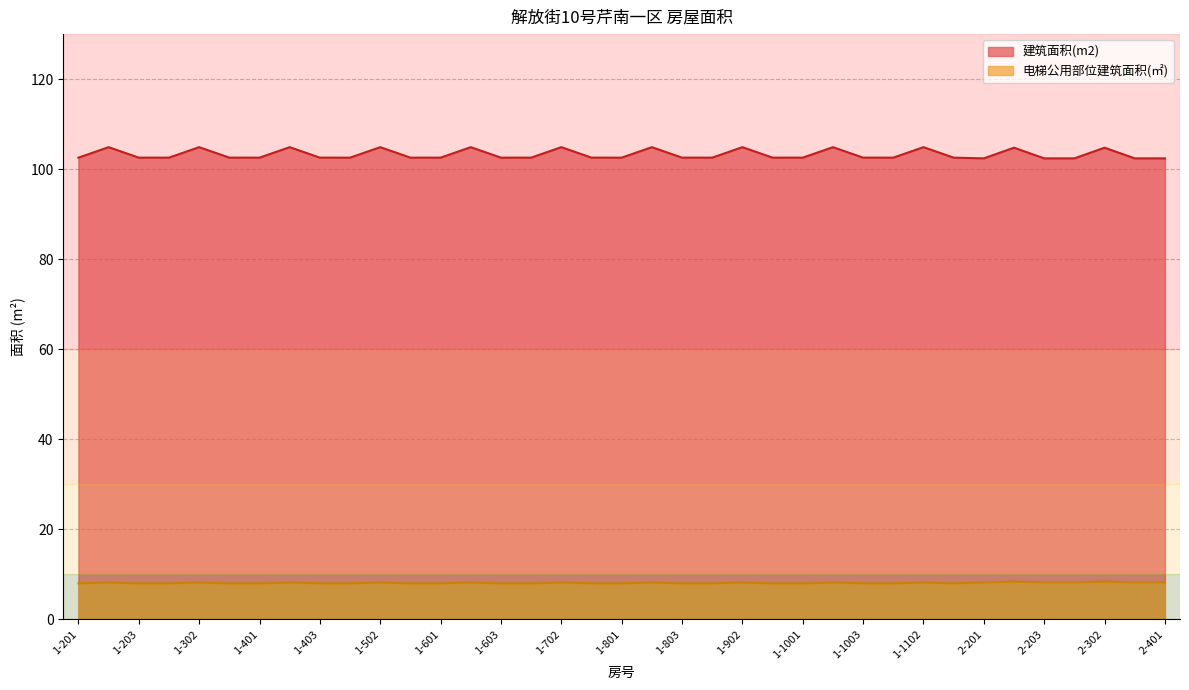

True or false: 建筑面积(m2) and 电梯公用部位建筑面积(㎡) intersect in this chart.

False